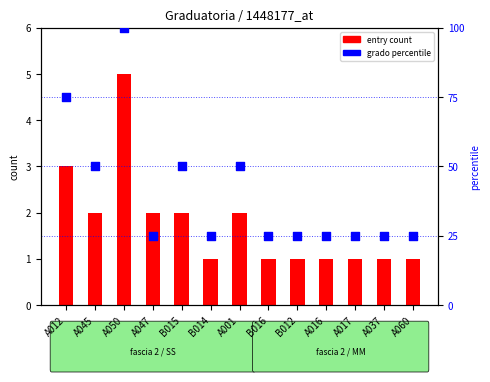

Is the value of grado (percentile) at A001 greater than the value of entry count at A047?

Yes